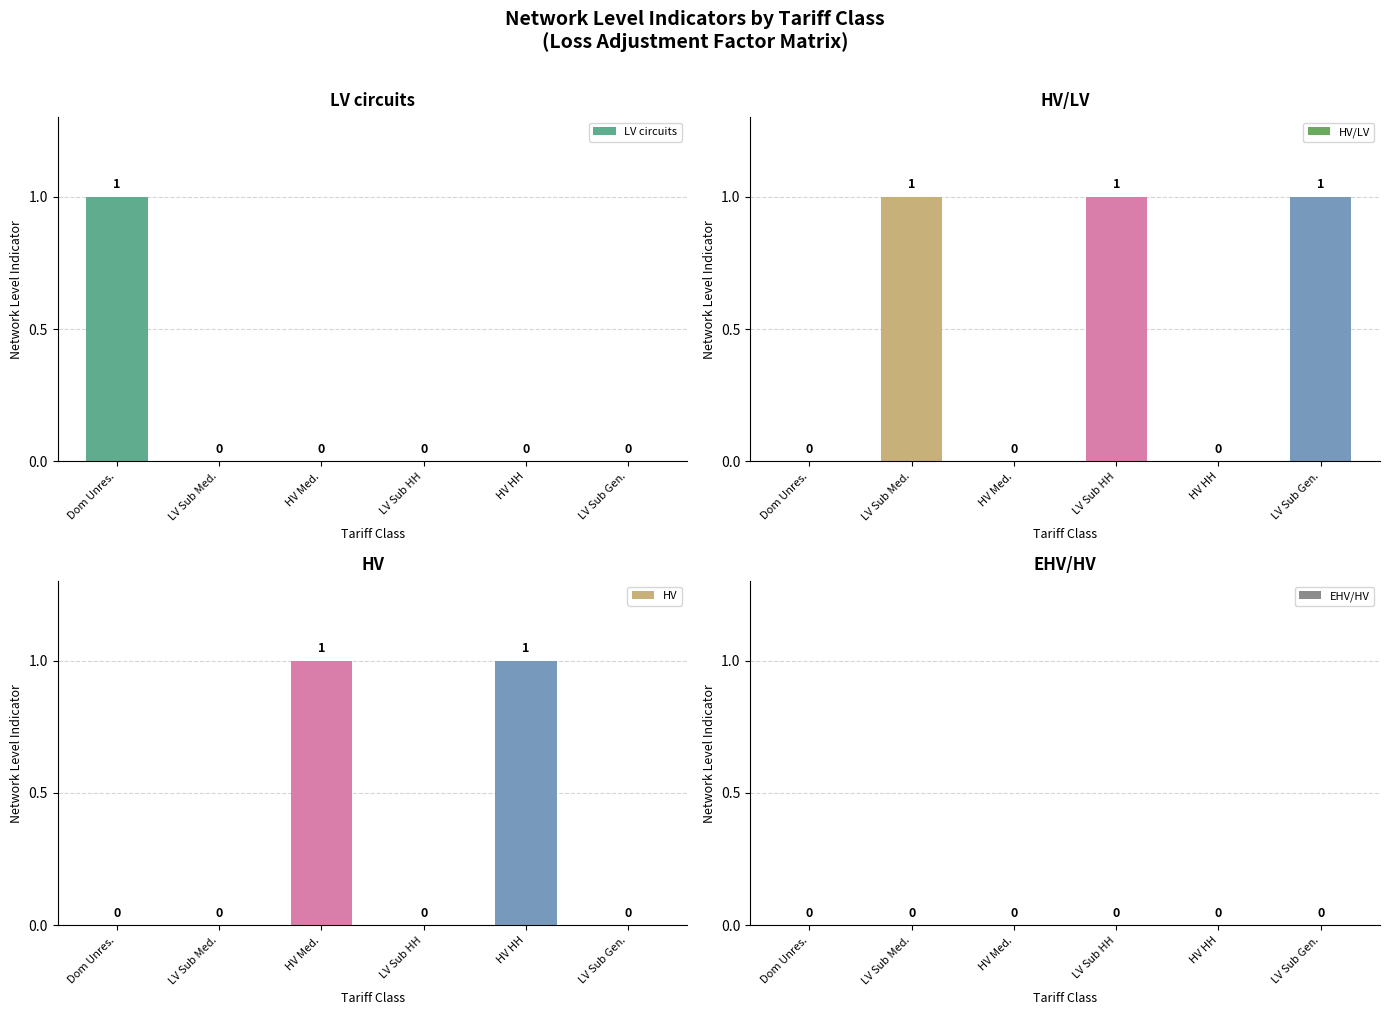

At LV Sub Gen., list the series in order from smallest to largest.

LV circuits, HV, EHV/HV, HV/LV